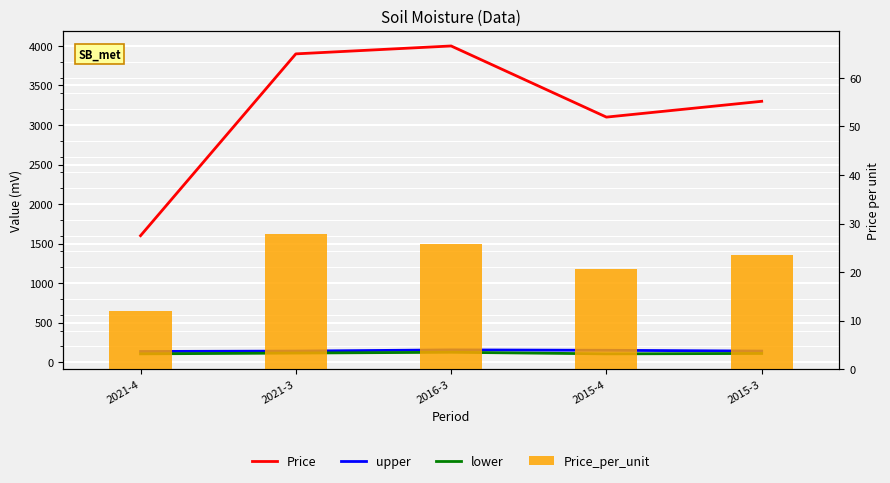

Does the chart contain any negative values?

No